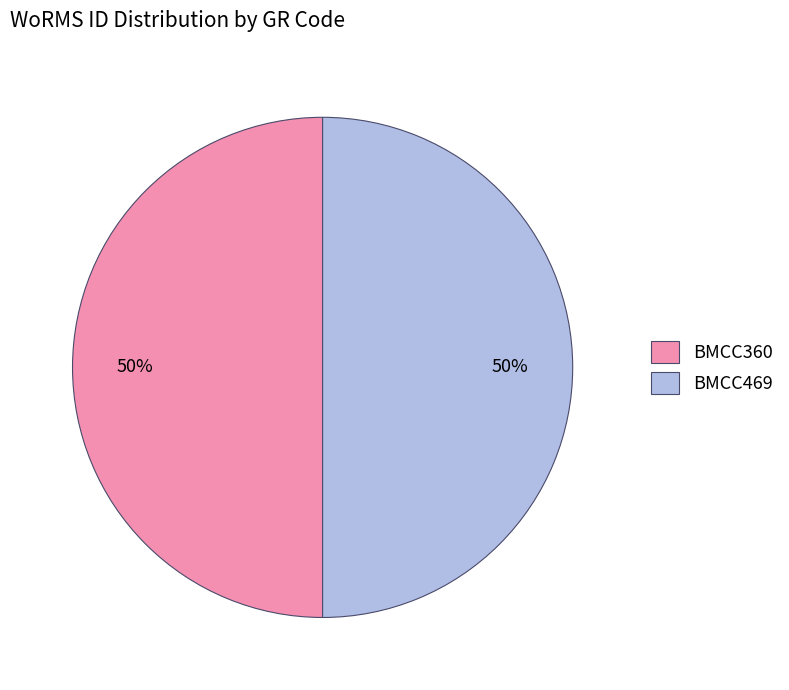

Approximately how many times larger is the value at BMCC360 compared to BMCC469?

1.0